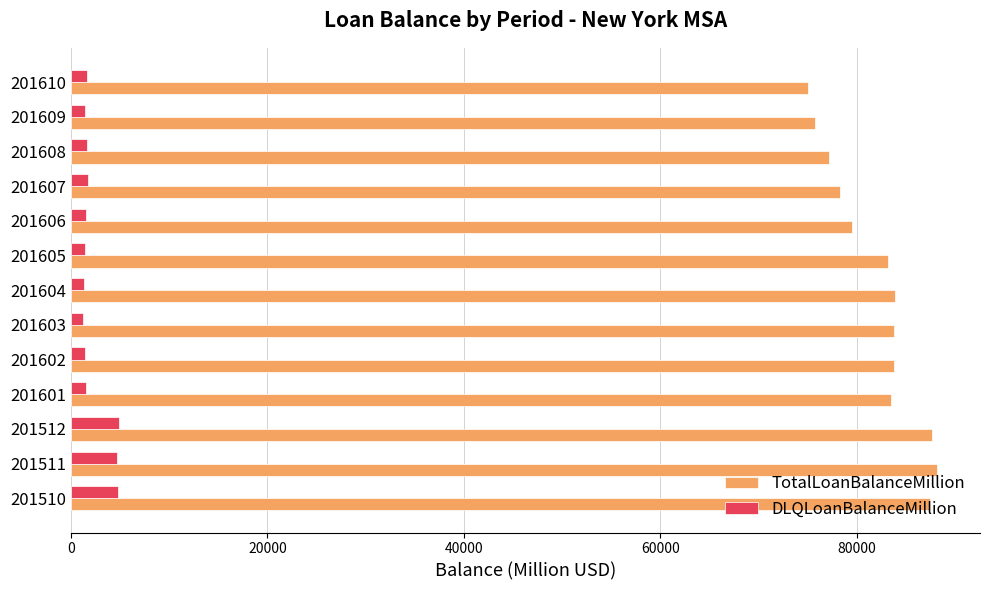

True or false: TotalLoanBalanceMillion has a value of 50817.2 at 201511.

False